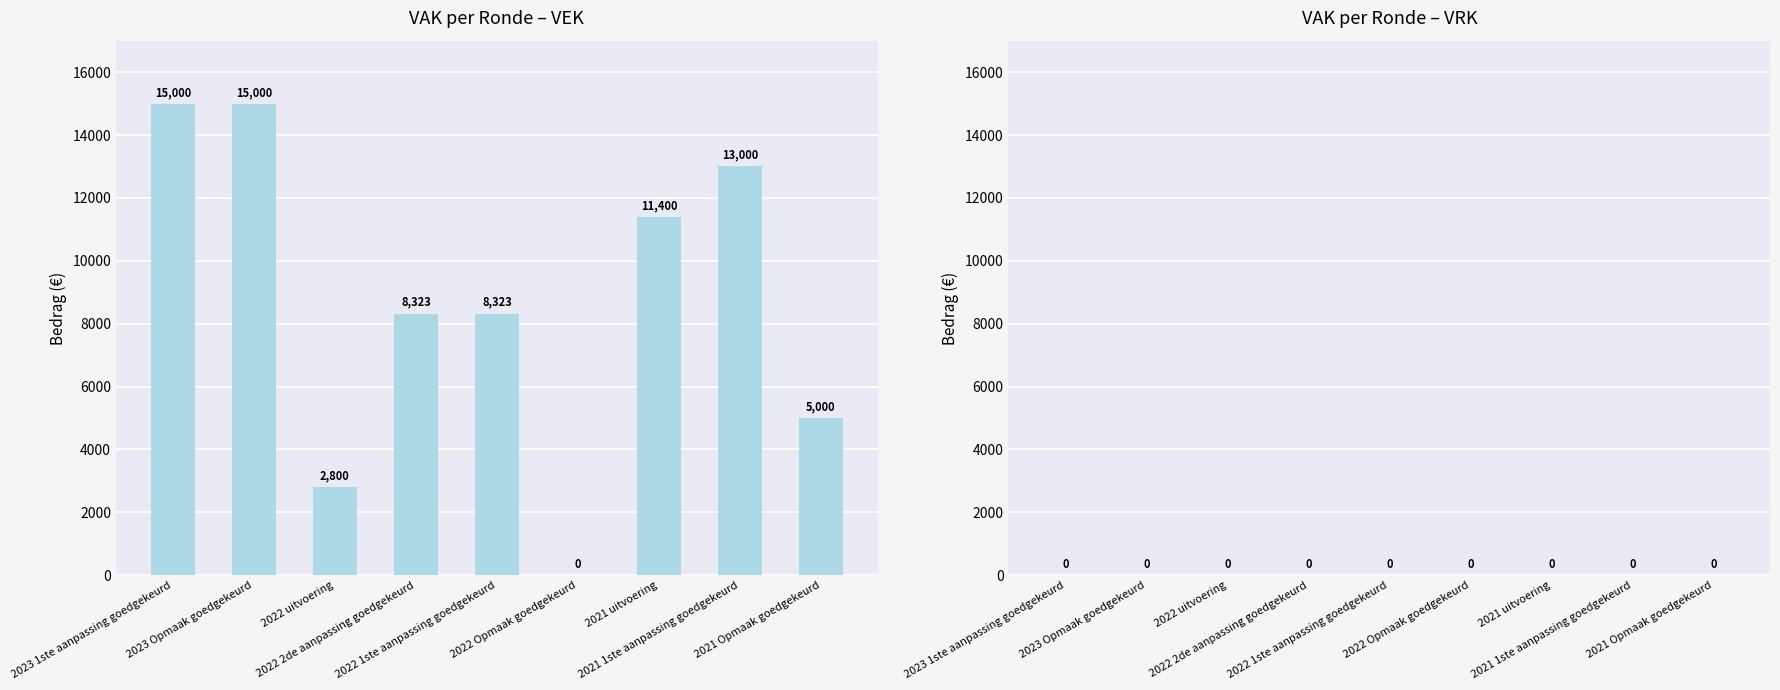

What is the sum of all values?

78846